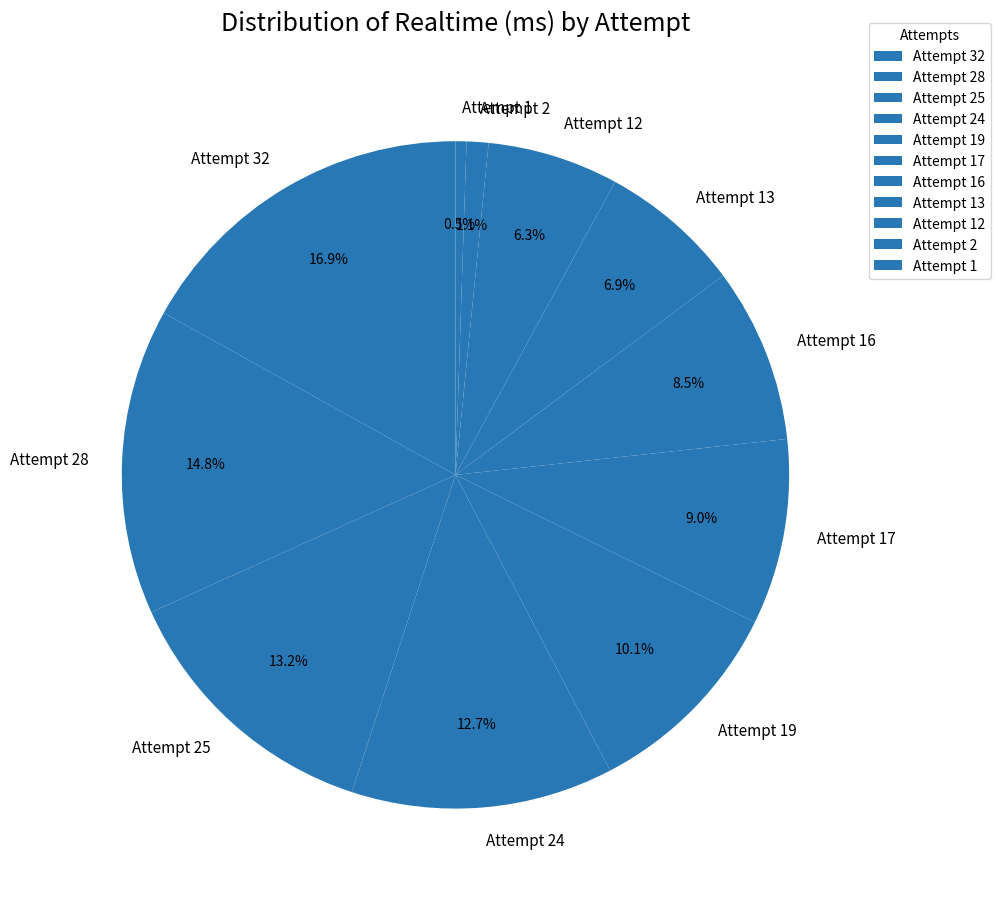

Between Attempt 17 and Attempt 1, which is larger?

Attempt 17